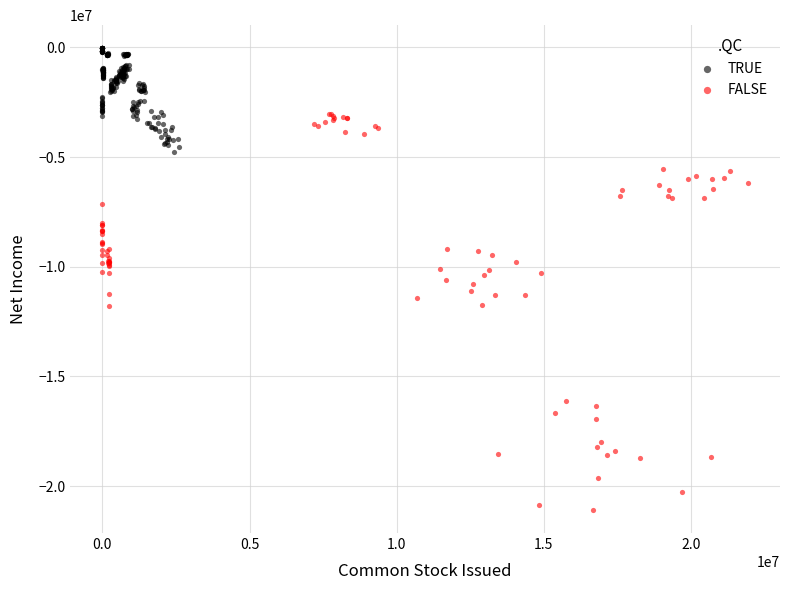

Which series contains the lowest Y value?

FALSE